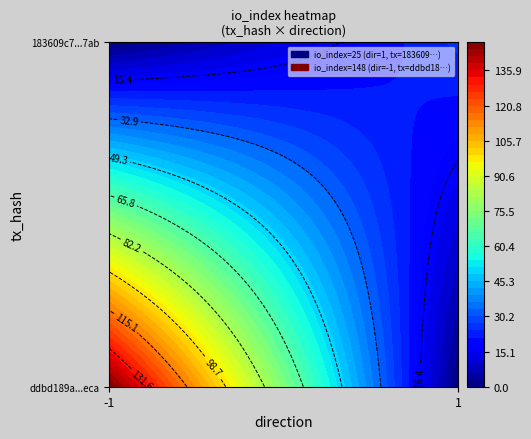

List the series in order of their overall mean, highest first.

ddbd189a5b9dab1bc9856da4ffe8b83df7b2eca, 183609c74e8ca9559c4fc7feda1bb75fa9217ab